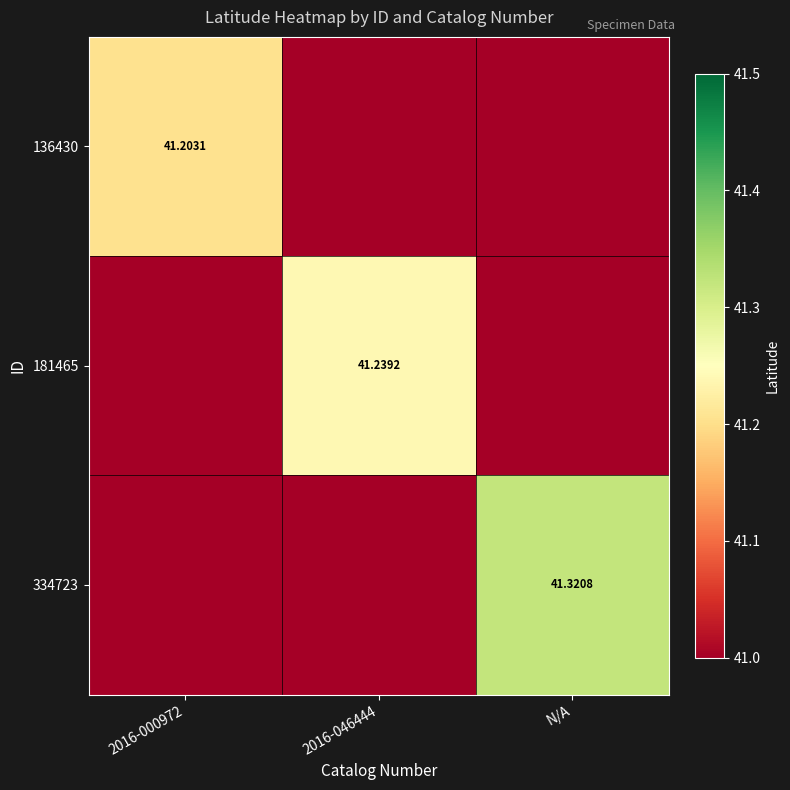

True or false: 136430 has a value of 41.2 at 2016-000972.

True